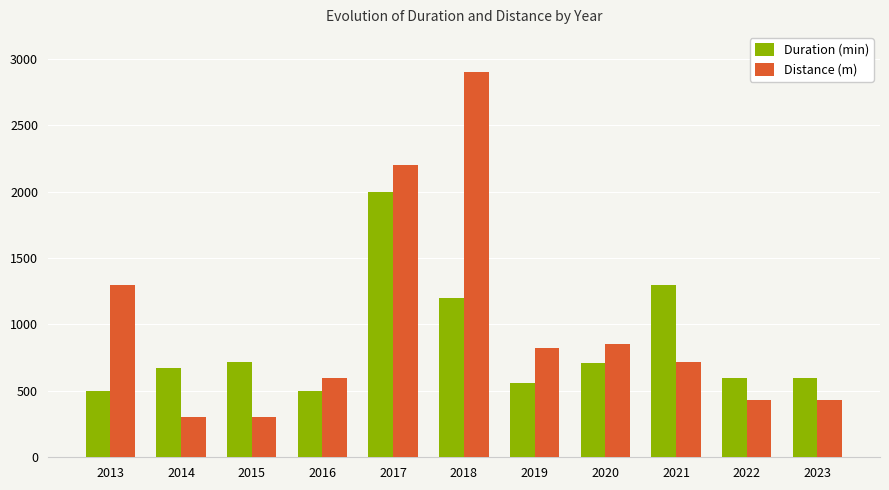

True or false: Duration (min) has a value of 670 at 2014.

True